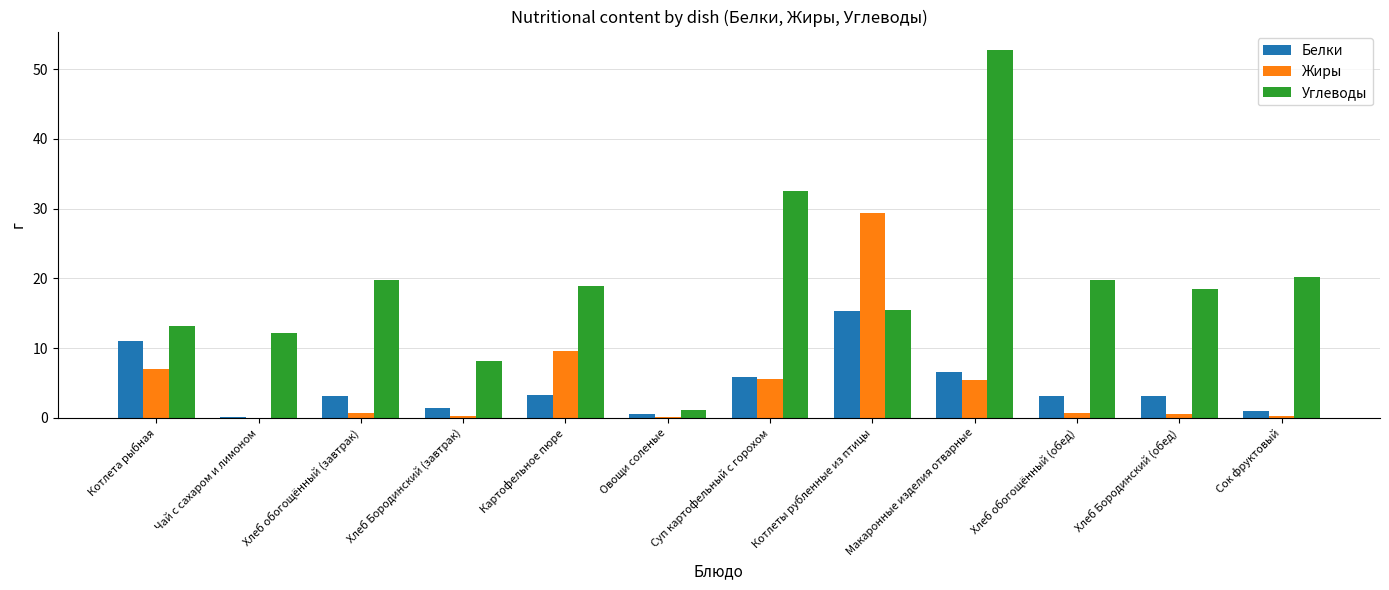

Between Хлеб обогощённый (завтрак) and Макаронные изделия отварные, which series saw the biggest shift?

Углеводы